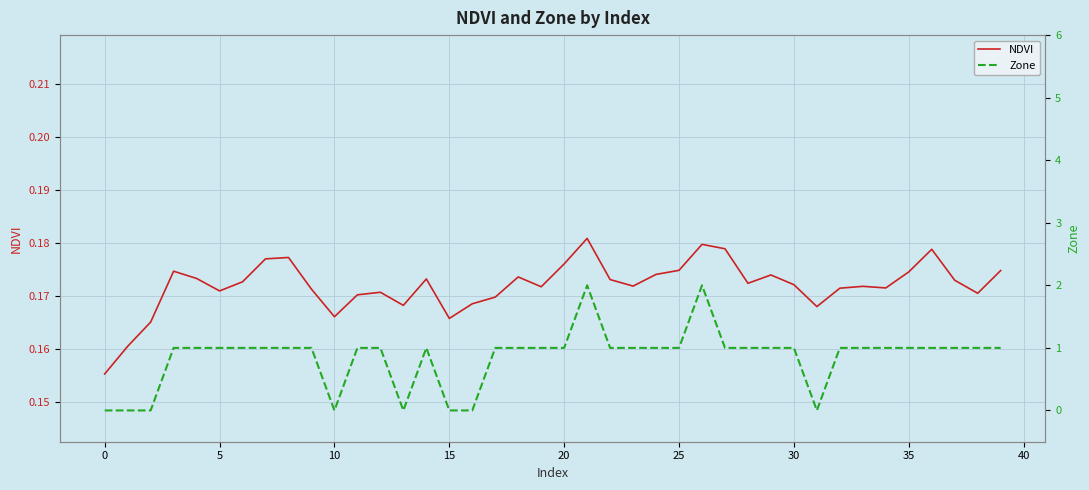

True or false: Zone has a value of 0.4 at 21.

False